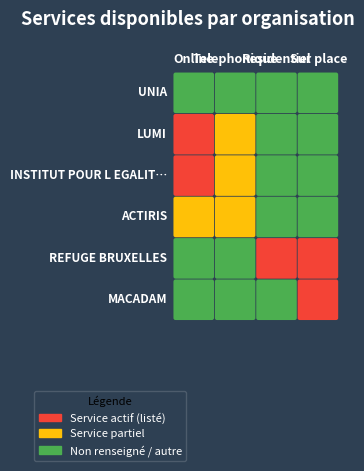

Count the number of data series in this chart.

6